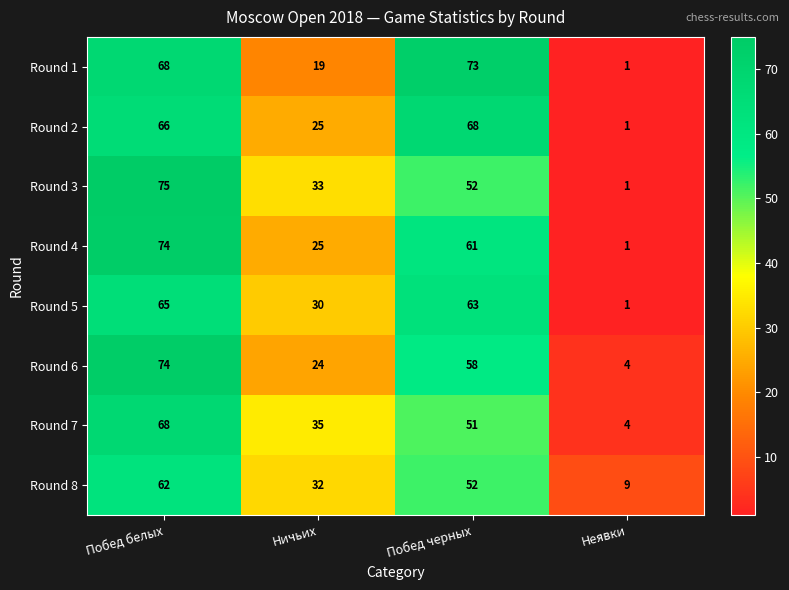

What is the sum of the Round 3 values at Побед белых and Неявки?

76